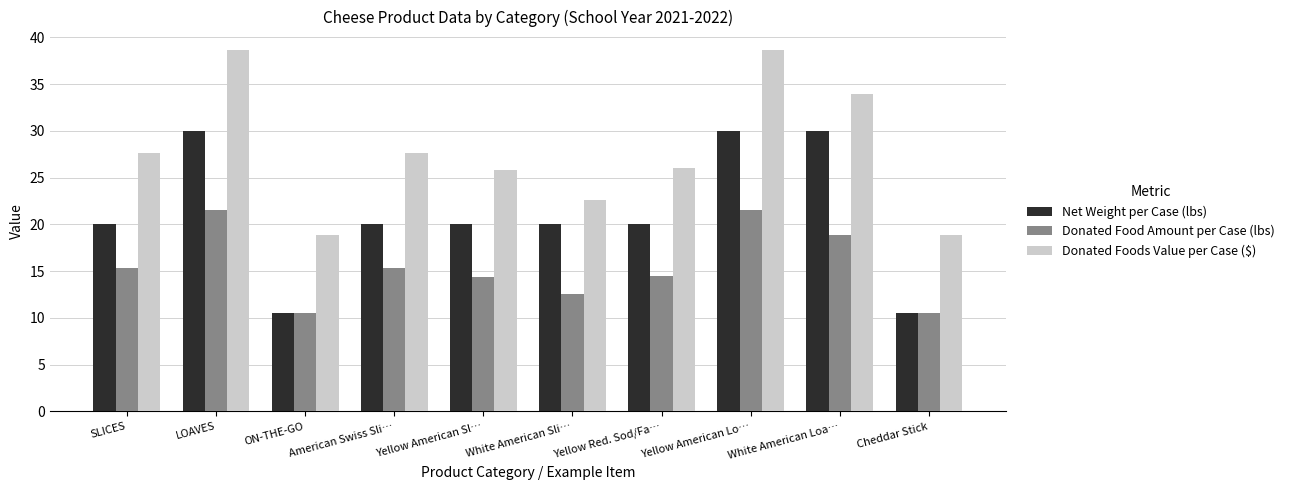

What is the label of the 4th bar from the right?

Yellow Red. Sod/Fa…